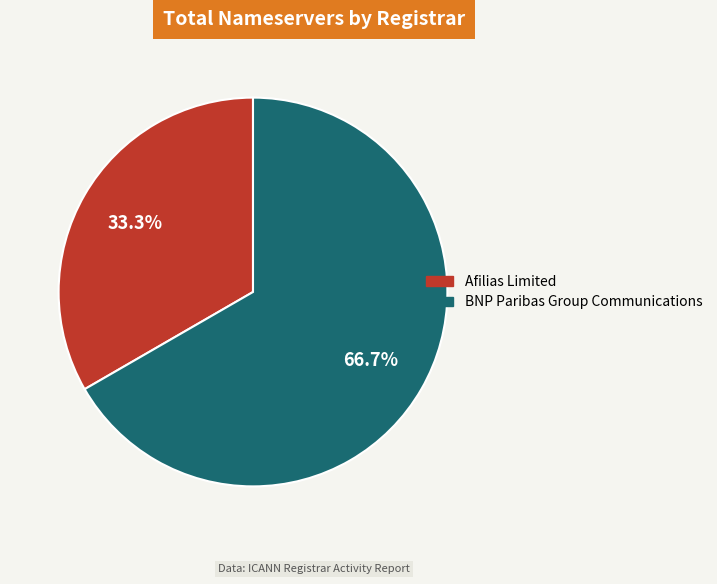

Is there any slice that represents more than half of the pie?

Yes